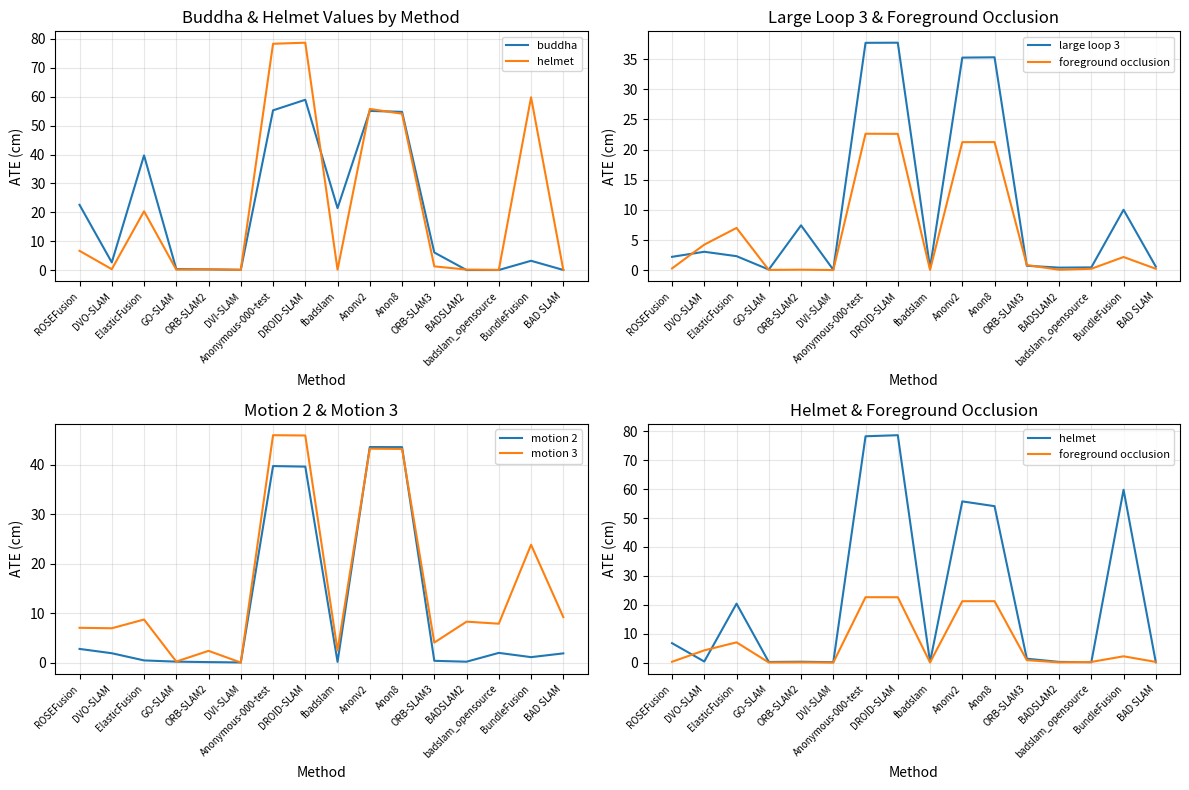

In motion 2, how many points are lower than both neighbors (excluding endpoints)?

4